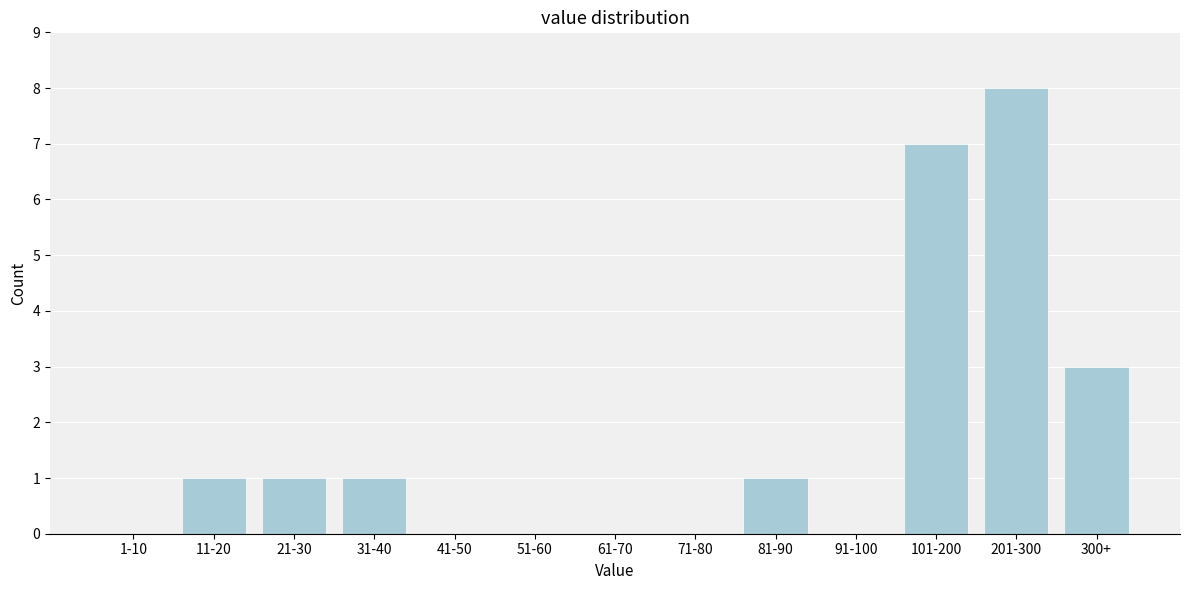

Reading left to right, what are all the values shown in this chart?

1-10=0	11-20=1	21-30=1	31-40=1	41-50=0	51-60=0	61-70=0	71-80=0	81-90=1	91-100=0	101-200=7	201-300=8	300+=3